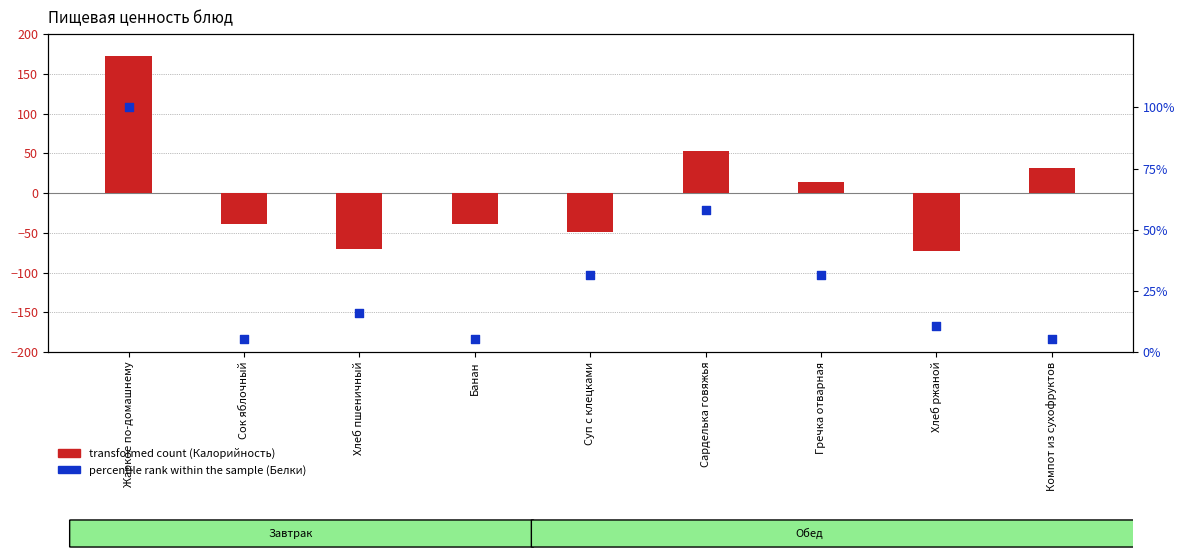

Which series has the largest total across all categories?

percentile rank within the sample (Белки)